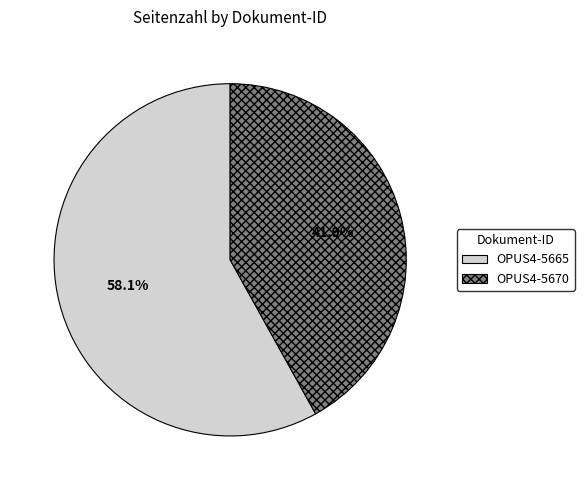

Combined, do OPUS4-5670 and OPUS4-5665 account for over 50%?

Yes